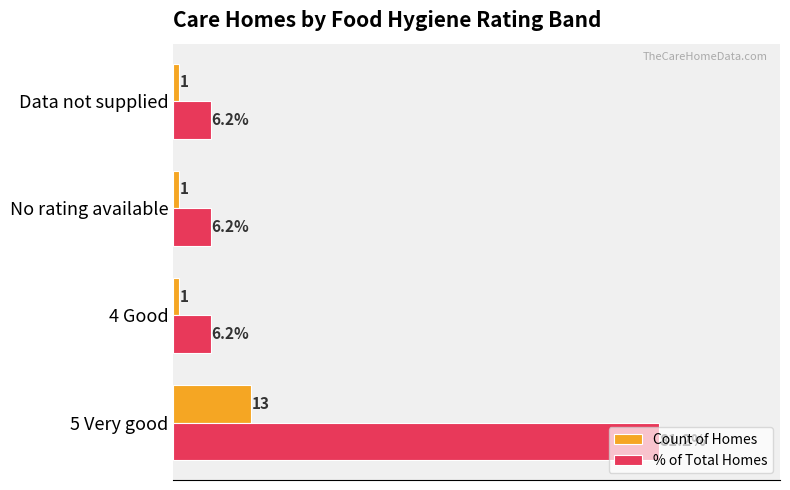

Which series has the largest total across all categories?

% of Total Homes